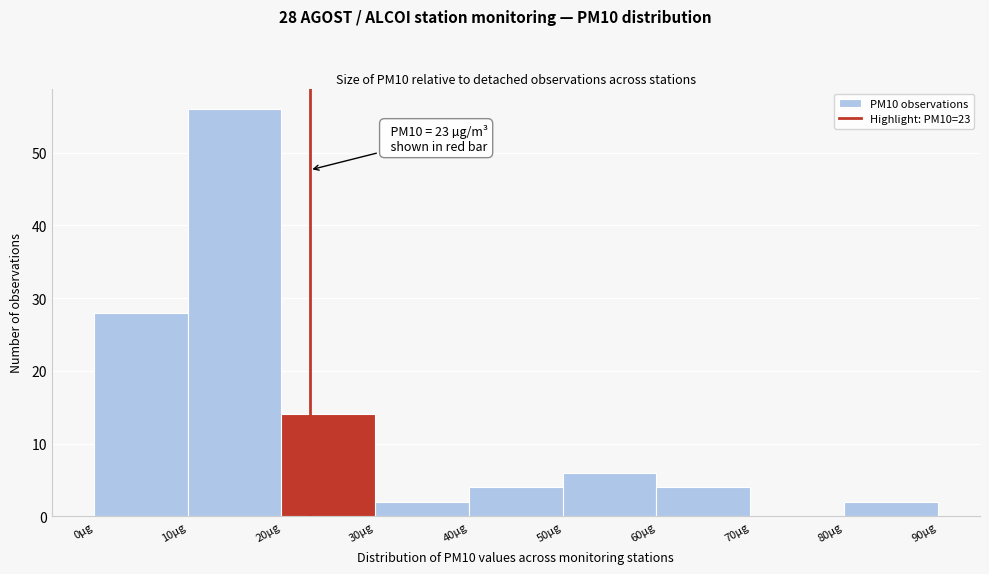

Over which range of the x-axis is the bar tallest?

10 to 20